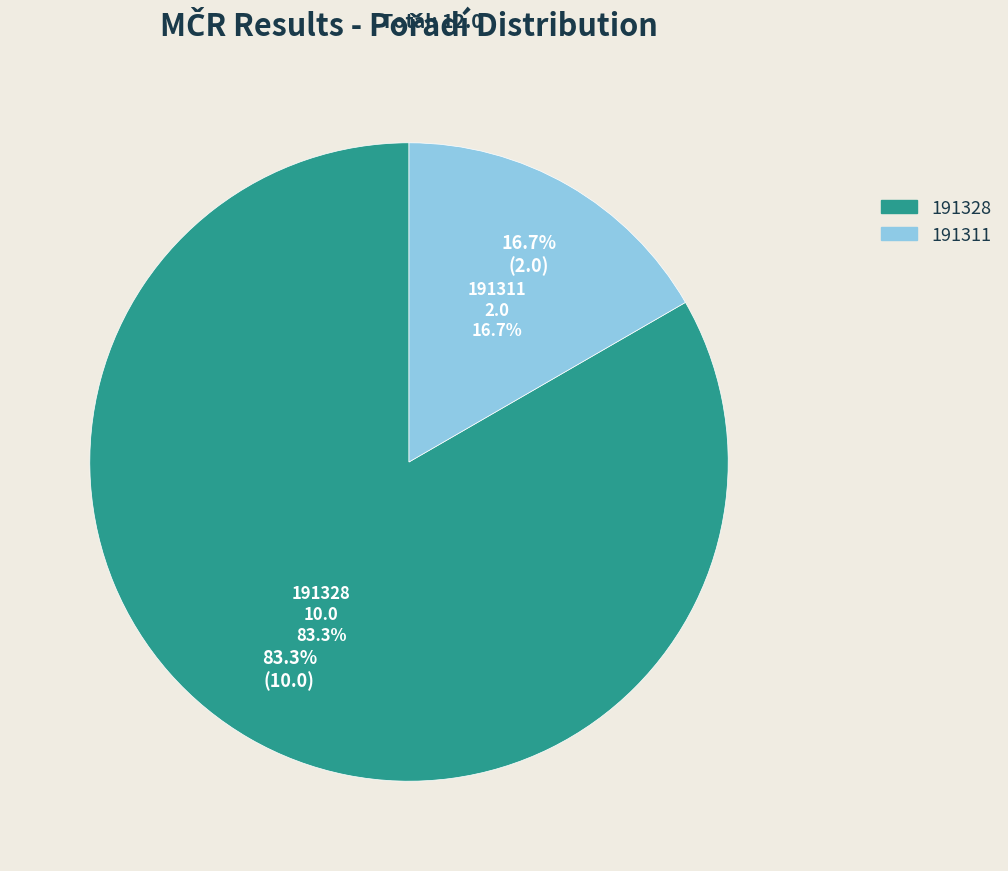

To the nearest percent, what portion does 191328 represent?

83%